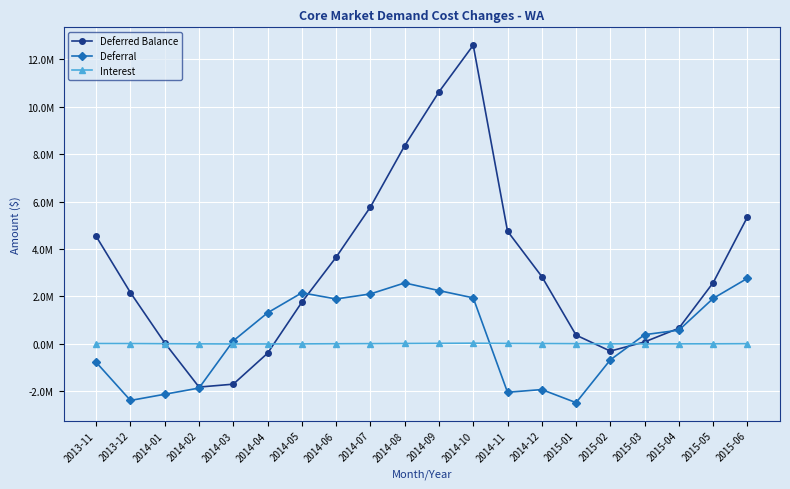

Where is the first local maximum for Deferred Balance?

2014-10